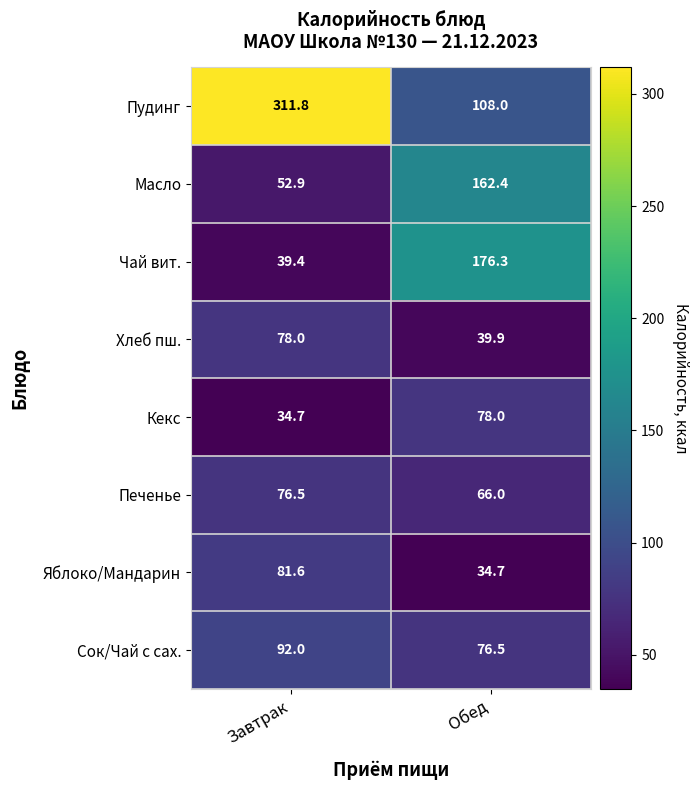

Between Завтрак and Обед, which series saw the biggest shift?

Пудинг